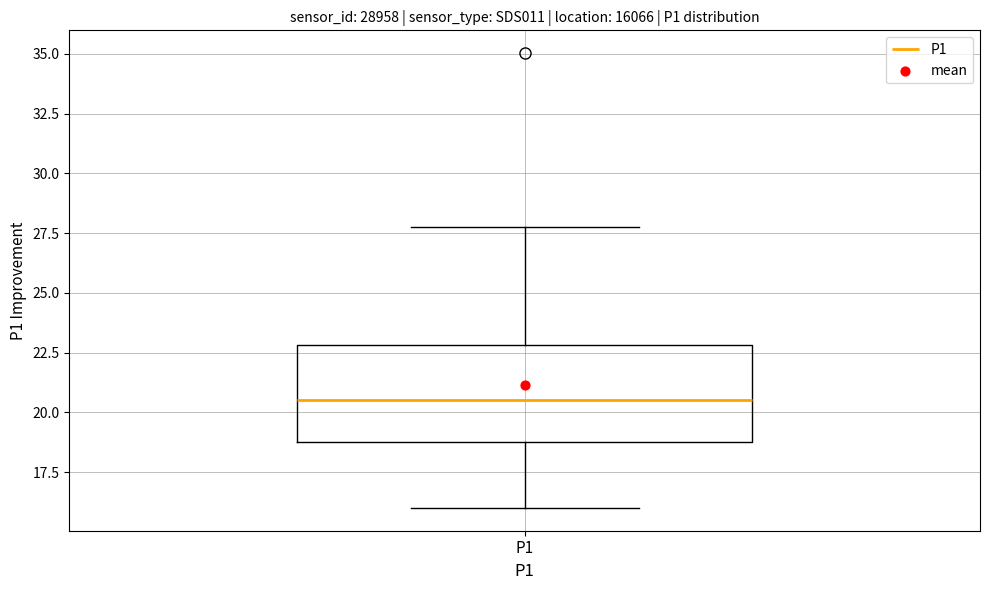

Read this box plot against the y-axis: the position of the median line, the range covered by the box, and the ends of both whiskers. The values are not printed on the chart, so give them approximately, as read against the axis.

median 20.5, box 18.5 to 23.0, whiskers 16.0 to 28.0